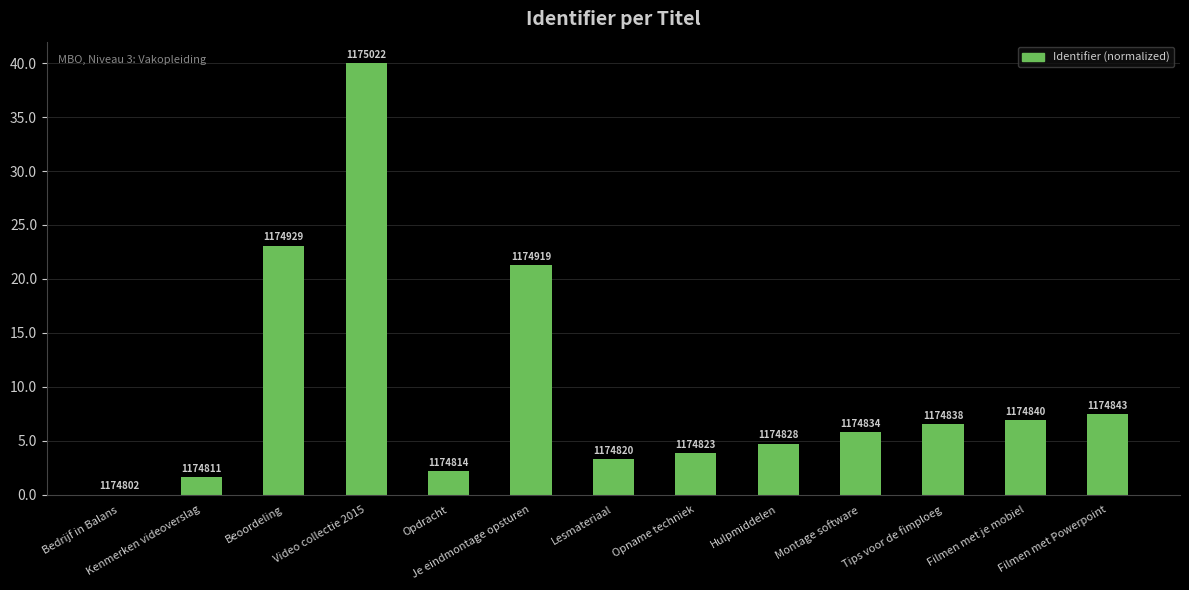

The chart shows a value of 13.1 at Video collectie 2015. True or false?

False